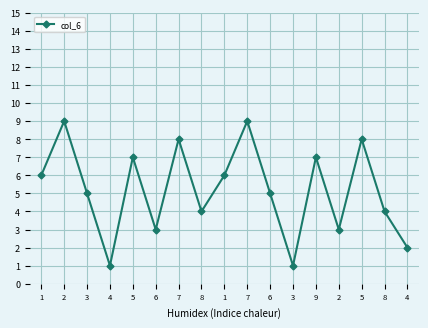

Count the number of categories in the chart.

17